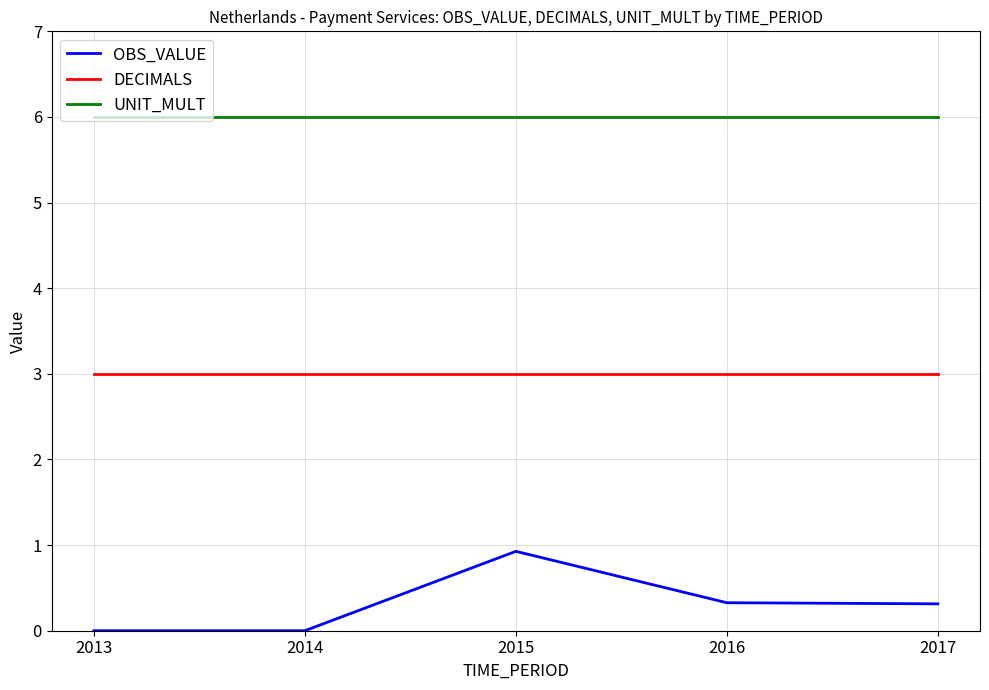

Is this an area chart (filled region under the line)?

No